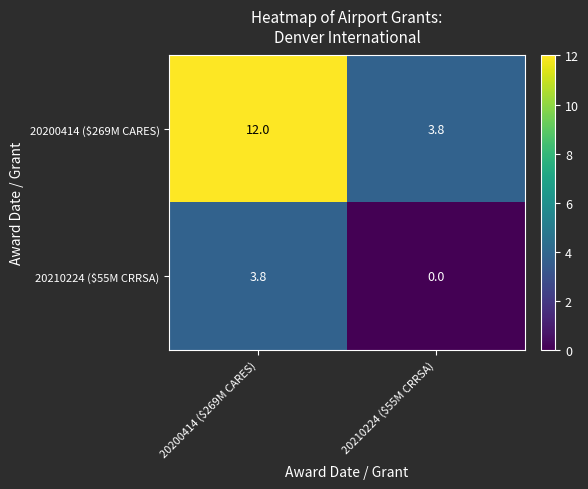

At which label is 20210224 ($55M CRRSA) closest to 1?

20210224 ($55M CRRSA)